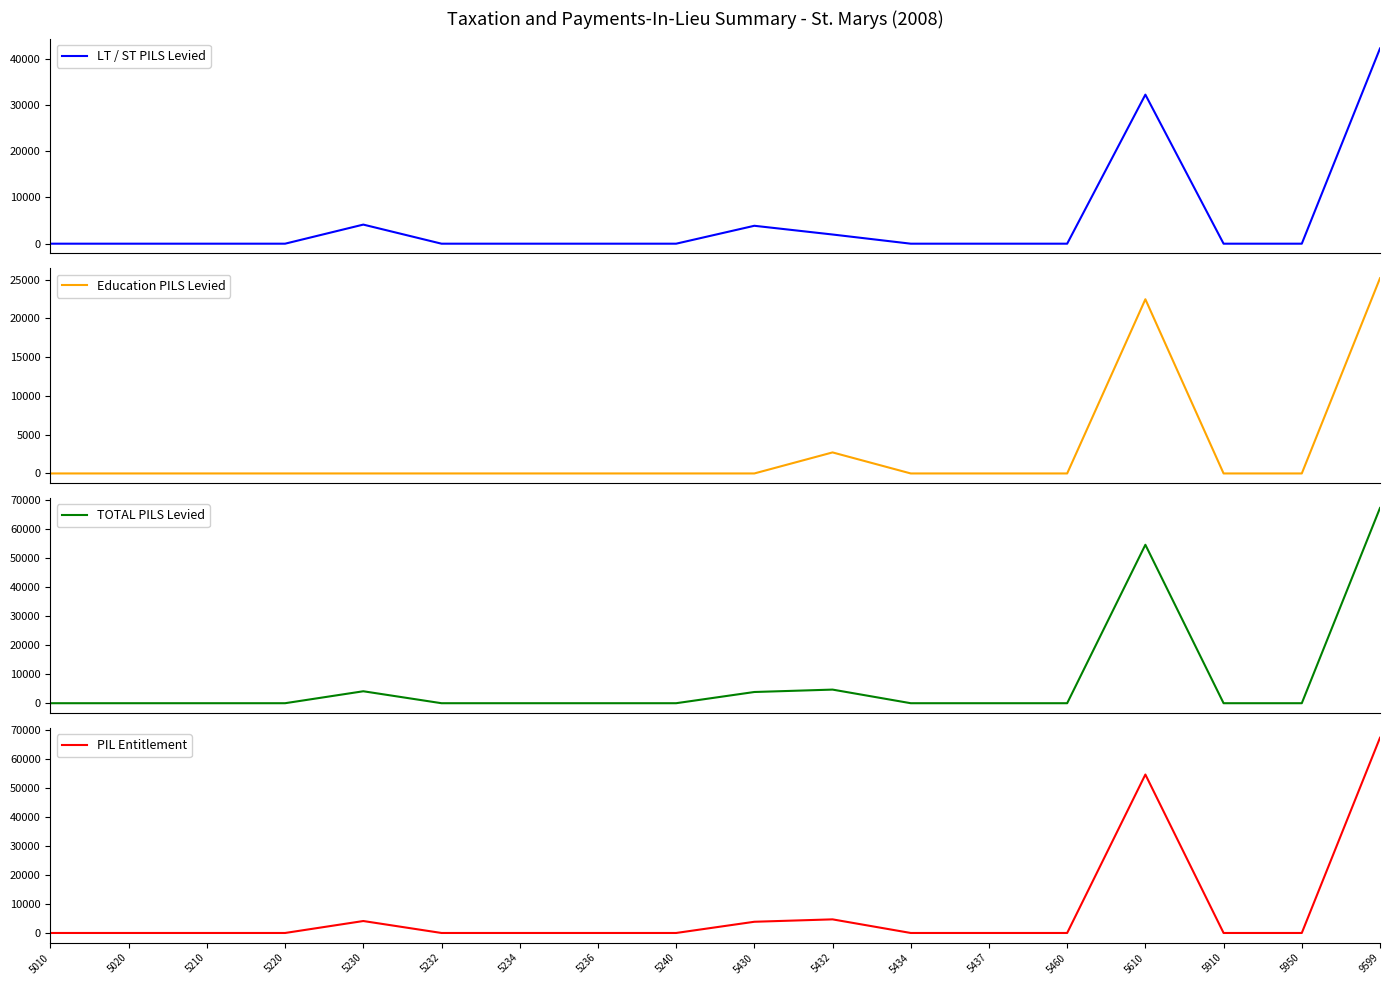

List the series in order of their peak value, lowest first.

Education PILS Levied, LT / ST PILS Levied, TOTAL PILS Levied, PIL Entitlement